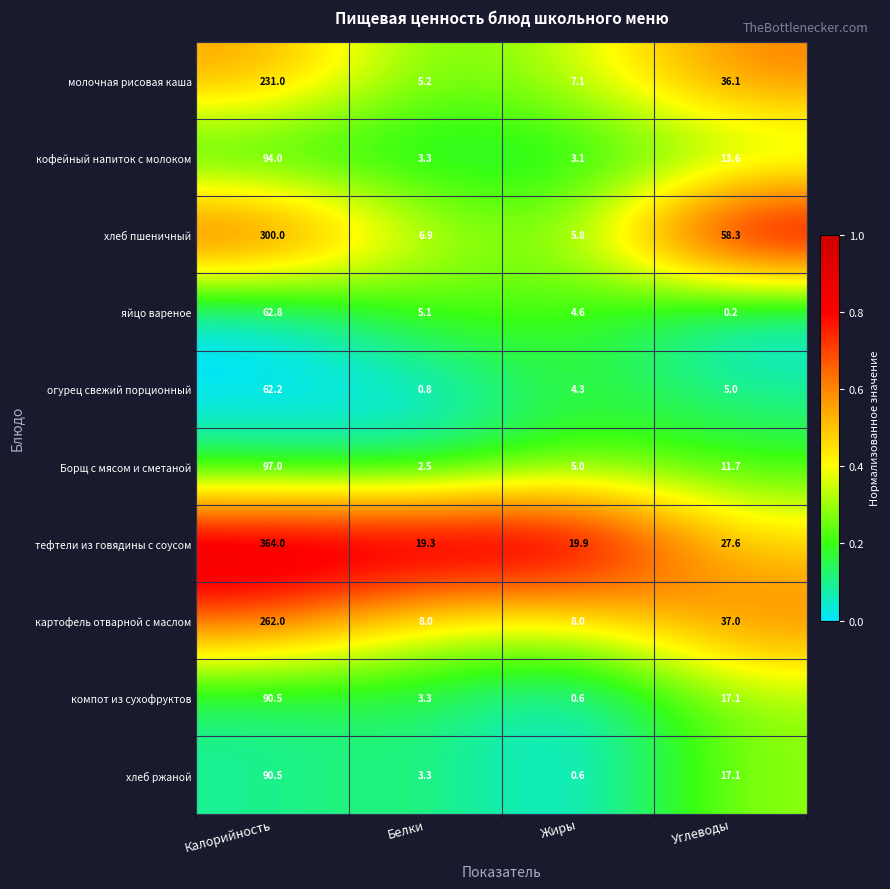

What is the greatest value displayed?

364.0